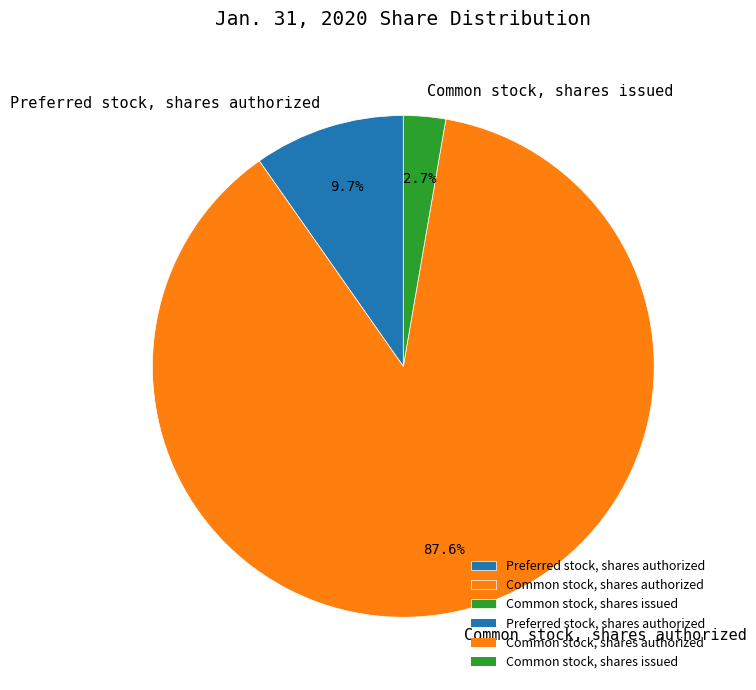

To the nearest percent, what portion does Common stock, shares issued represent?

3%